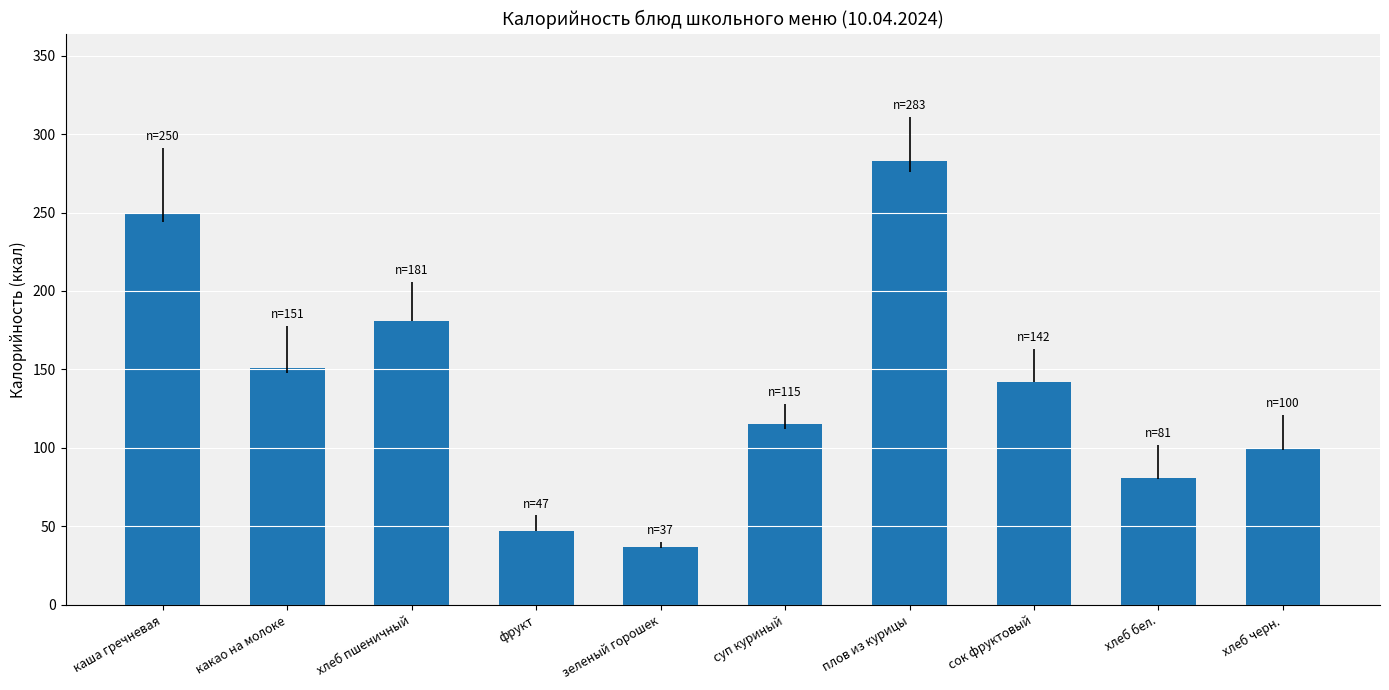

Reading left to right, extract all data points from this chart.

250	151	181	47	37	115	283	142	81	100